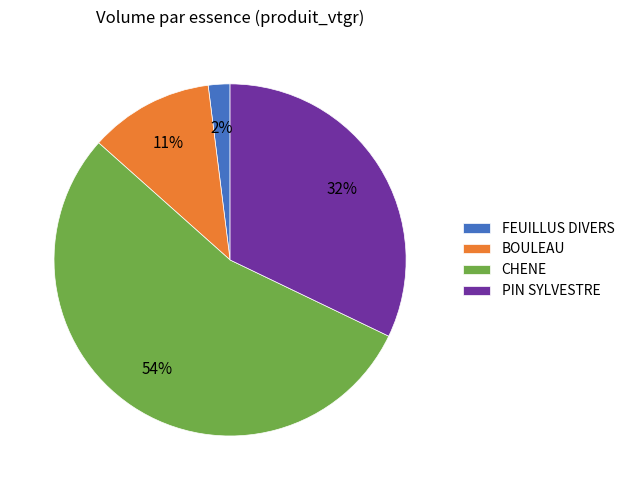

Which slice represents more than half of the pie?

CHENE